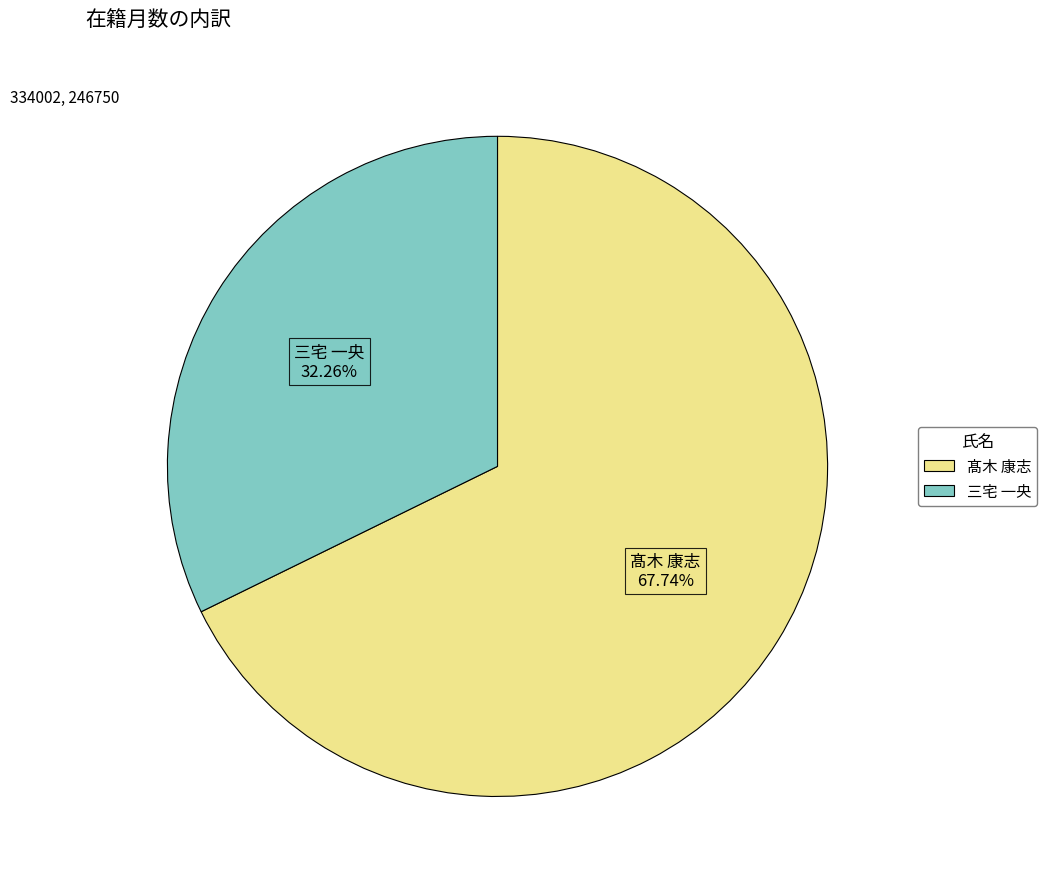

Is the sum of 三宅 一央 and 髙木 康志 greater than half?

Yes